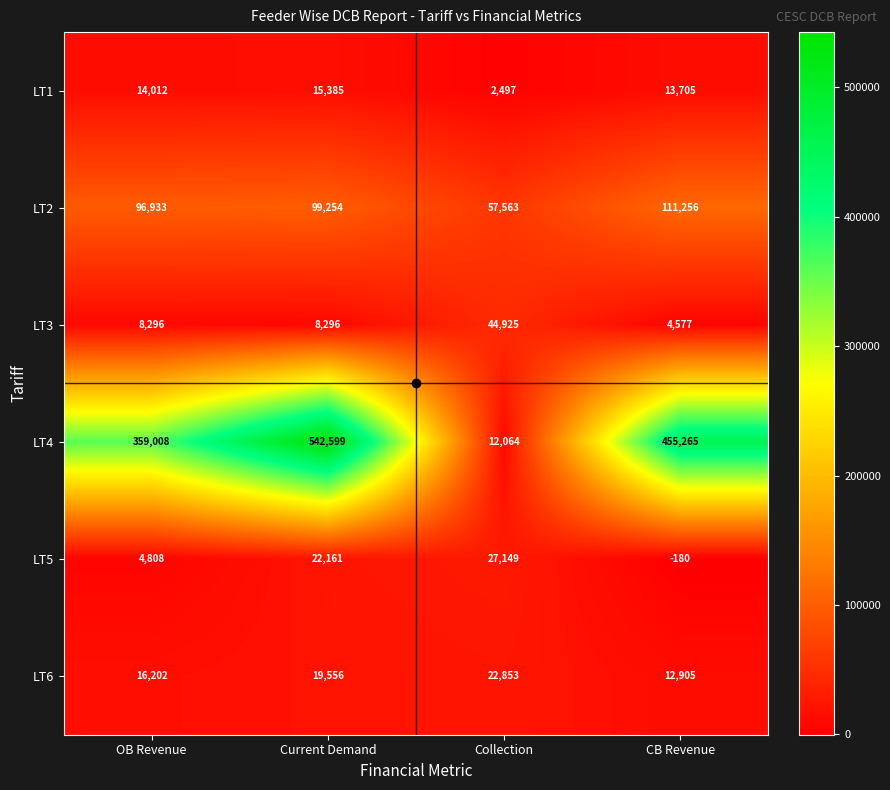

Which category has the lowest value in the LT6 series?

CB Revenue